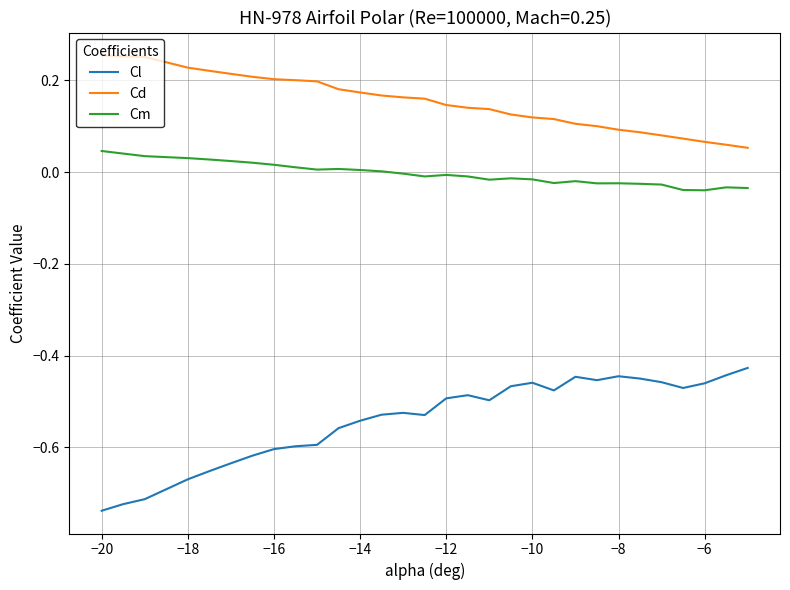

List the series in order of their overall mean, highest first.

Cd, Cm, Cl